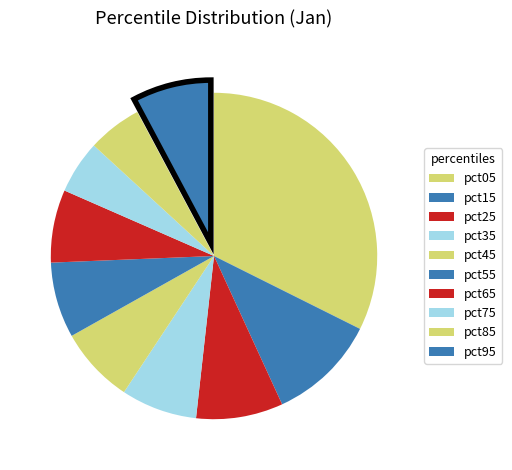

What is the smallest slice in the pie chart?

pct75